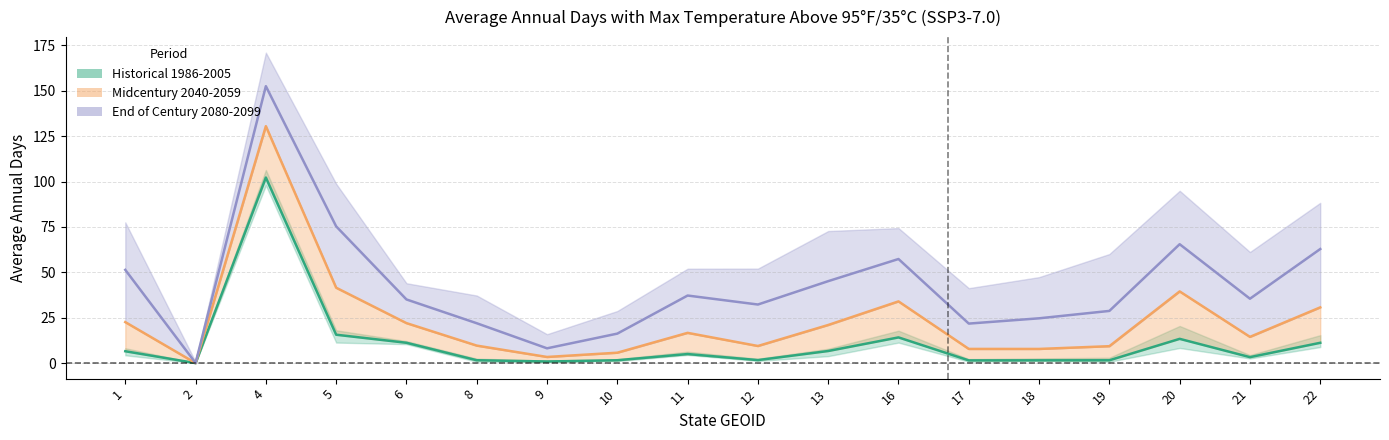

In Historical 1986-2005 (median), how many points are higher than both neighbors (excluding endpoints)?

4